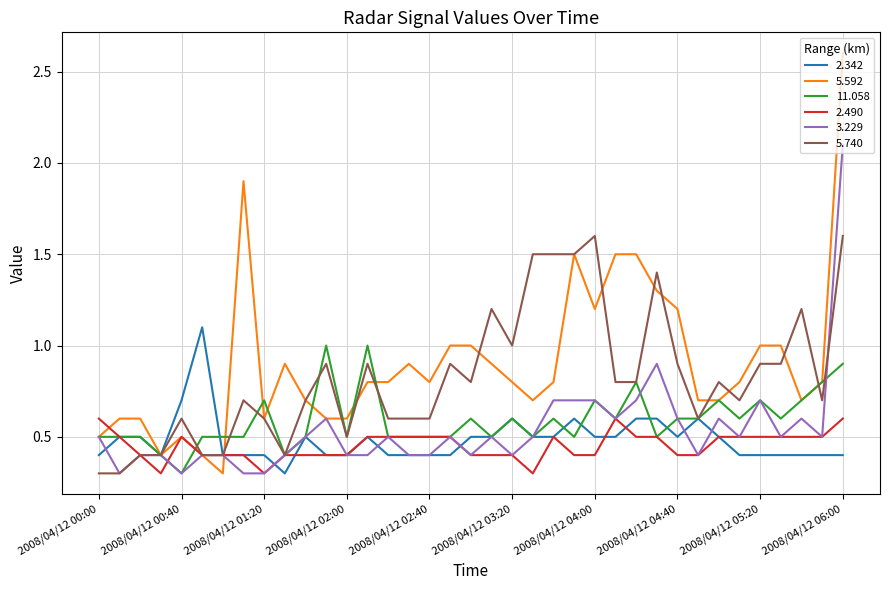

What is the smallest value displayed?

0.3